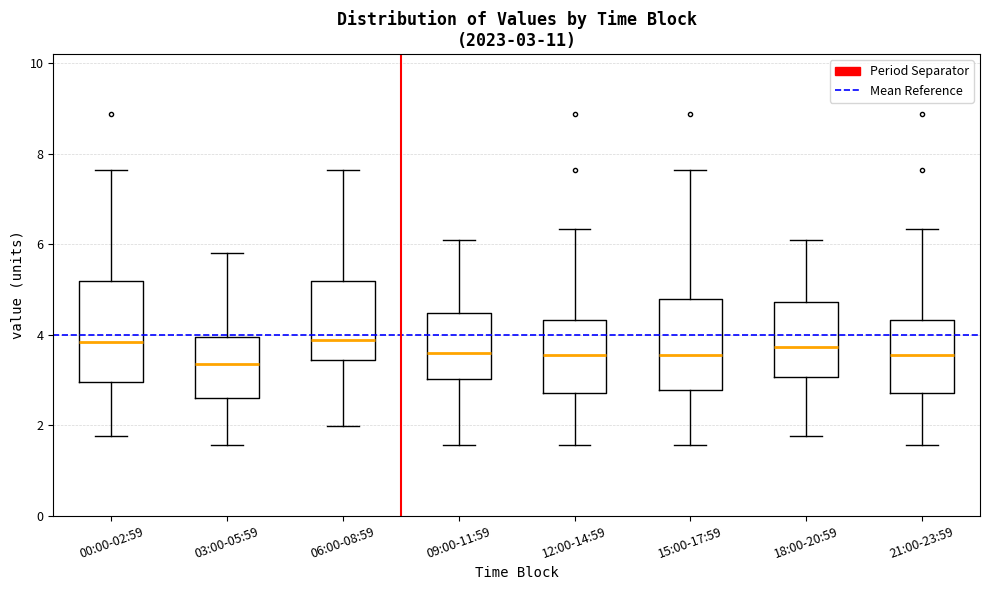

Which box is the tallest, from its lower edge to its upper edge?

00:00-02:59